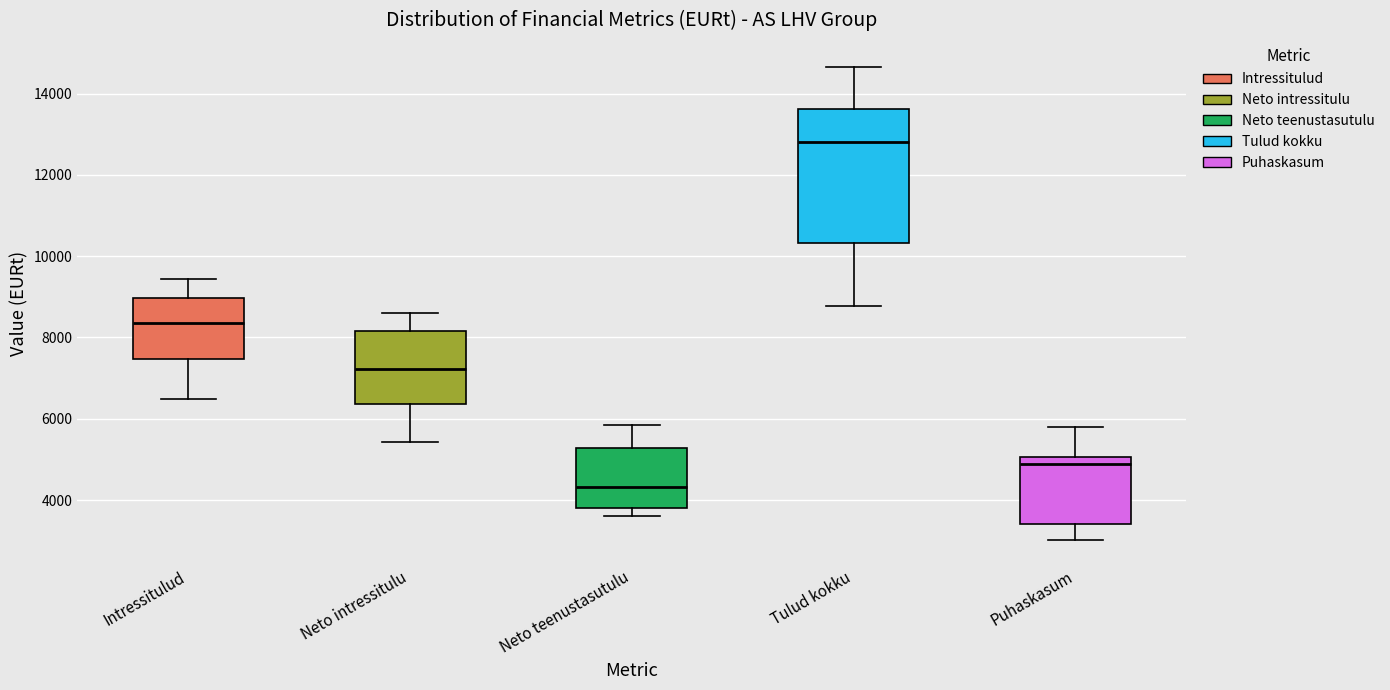

Which box has the lowest median line?

Neto teenustasutulu